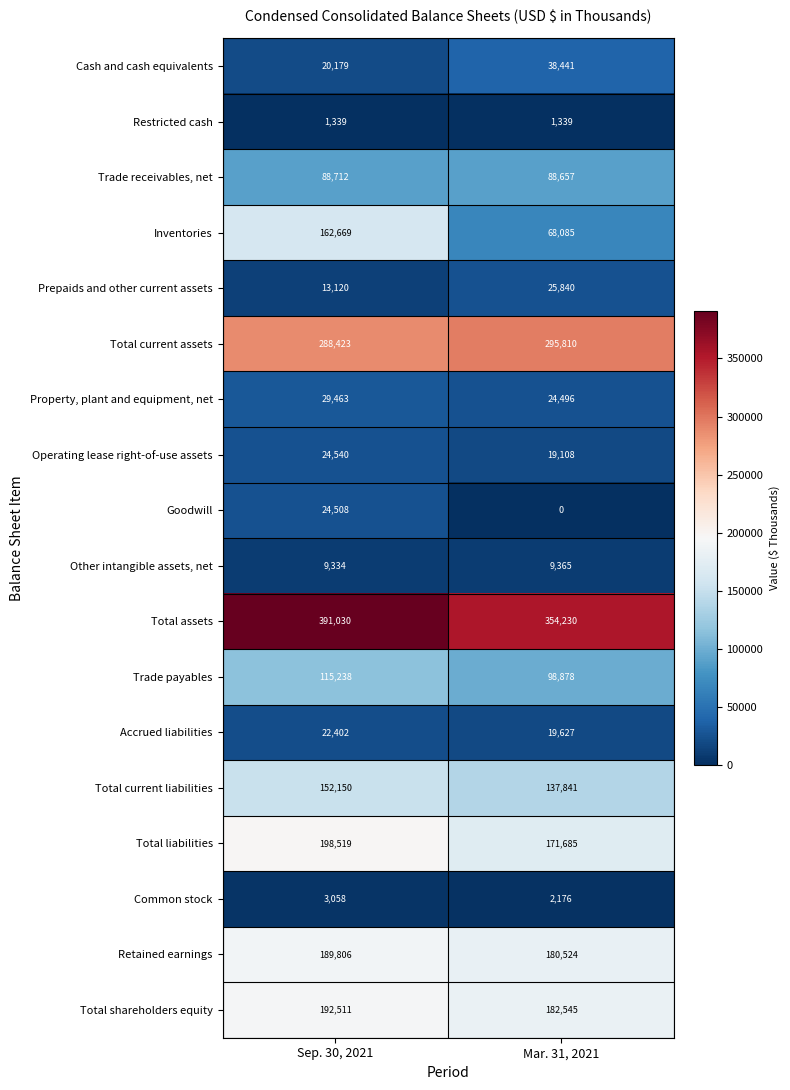

What is the total value across all series at Mar. 31, 2021?

1718647